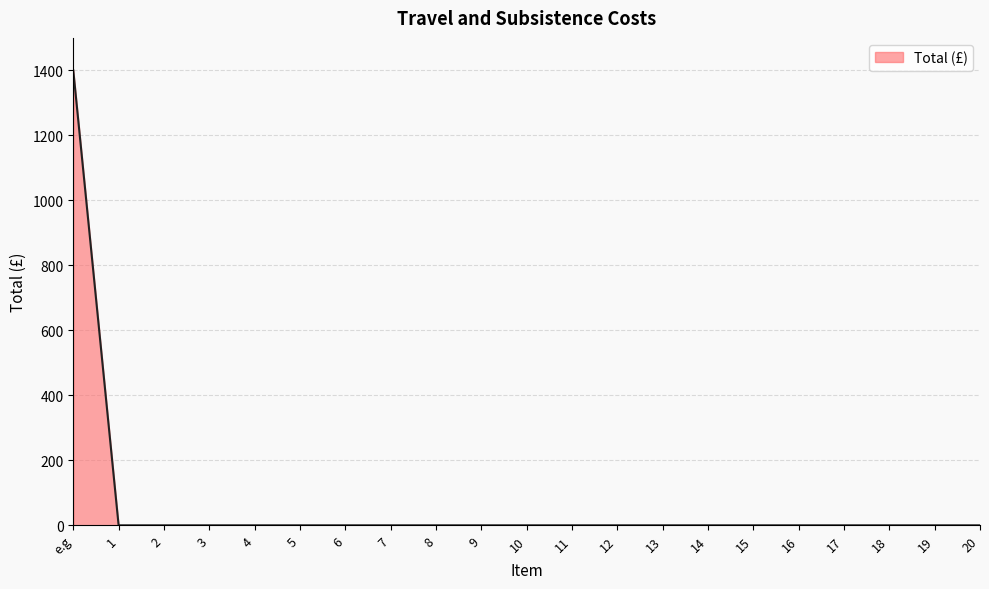

The value at 8 is 0. True or false?

True